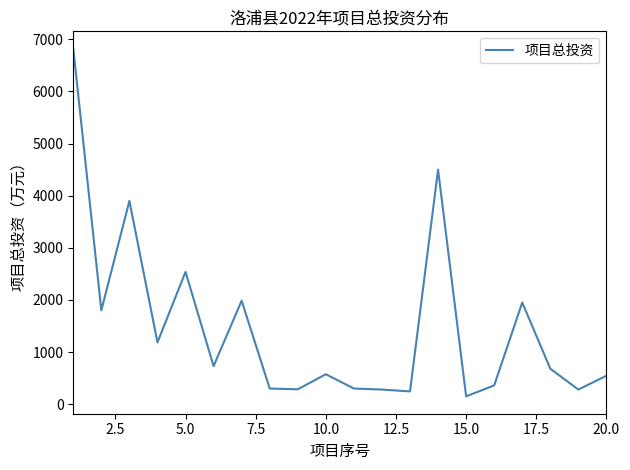

What is the average value?

1470.4